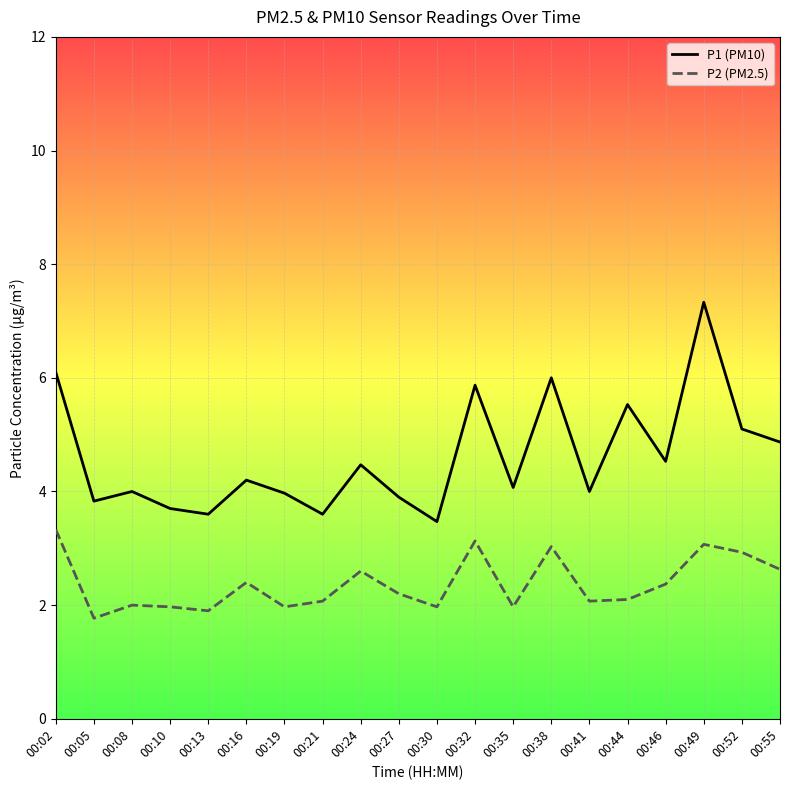

Which series changed the most between 00:13 and 00:24?

P1 (PM10)